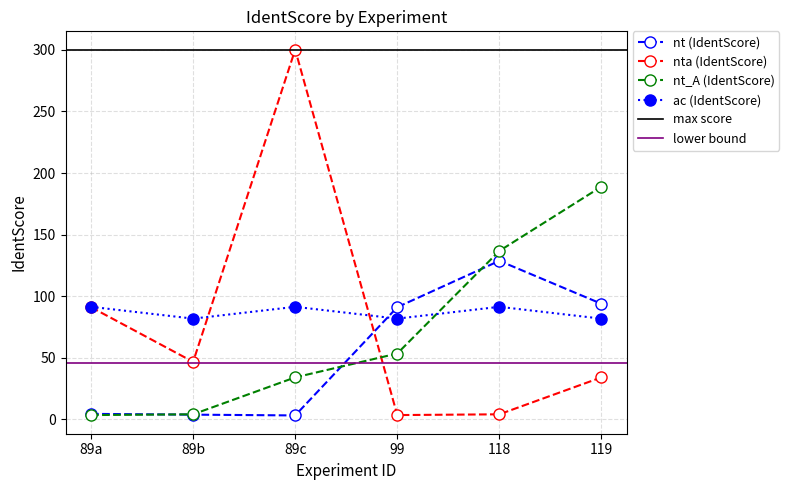

True or false: nta (IdentScore) and nt (IdentScore) cross at least once.

True